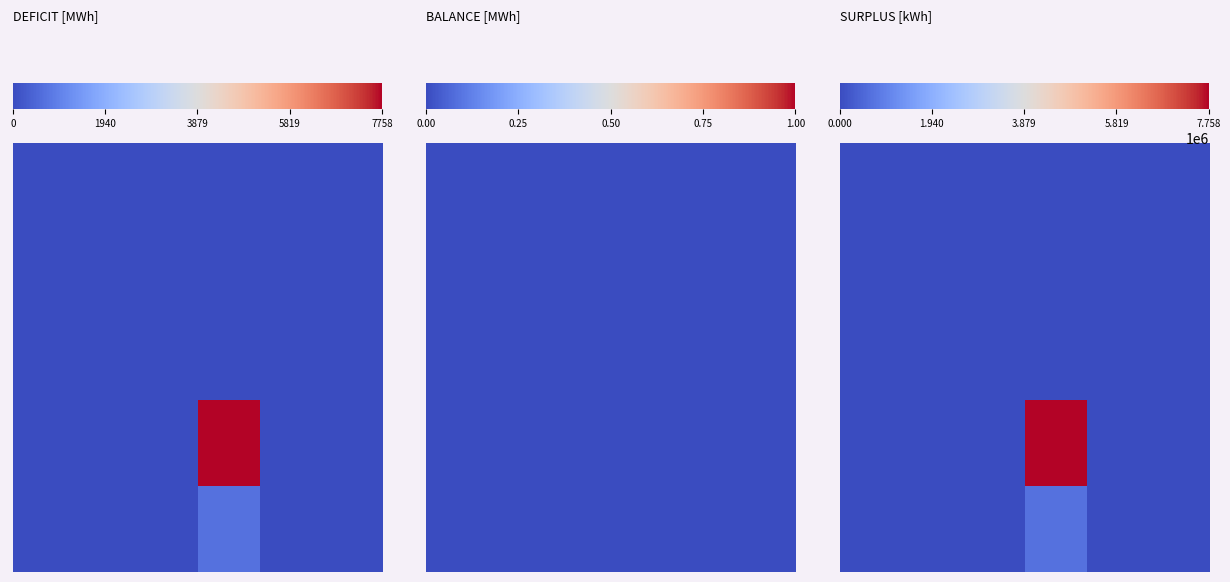

At how many categories does at least one series exceed 5066087?

1